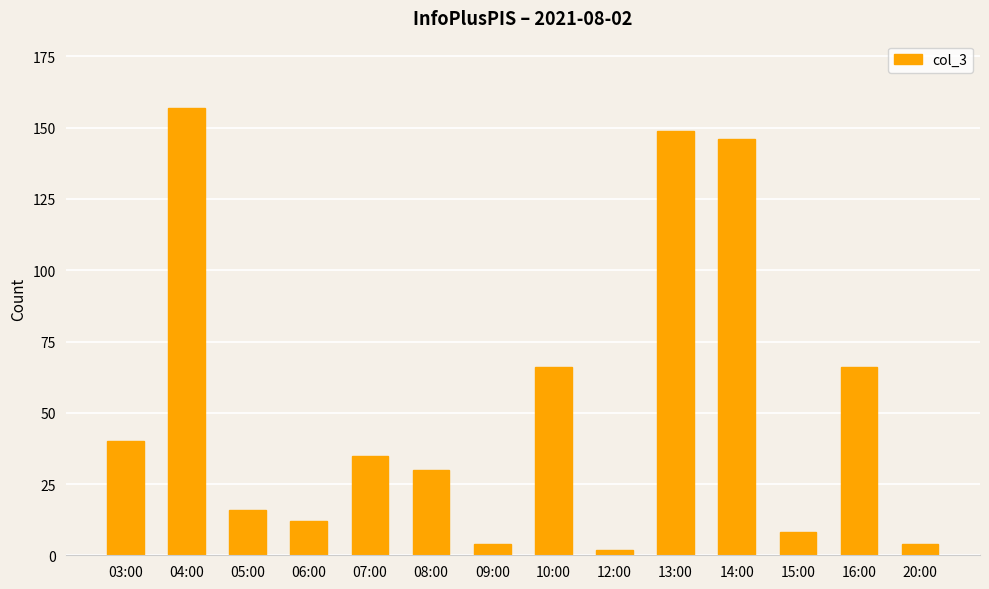

What is the difference between the maximum and second lowest values?

153